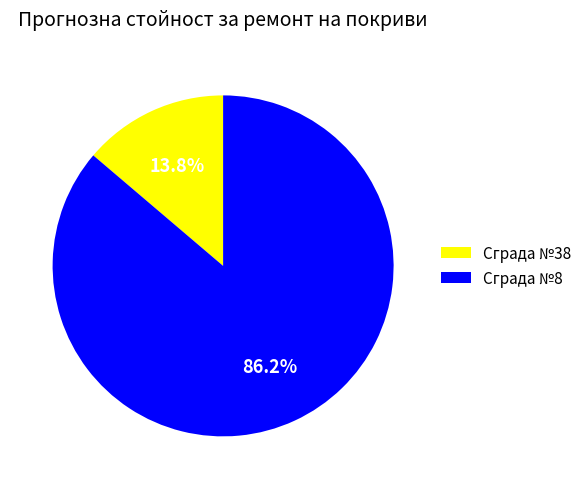

Rank the categories by value from lowest to highest.

Сграда №38, Сграда №8